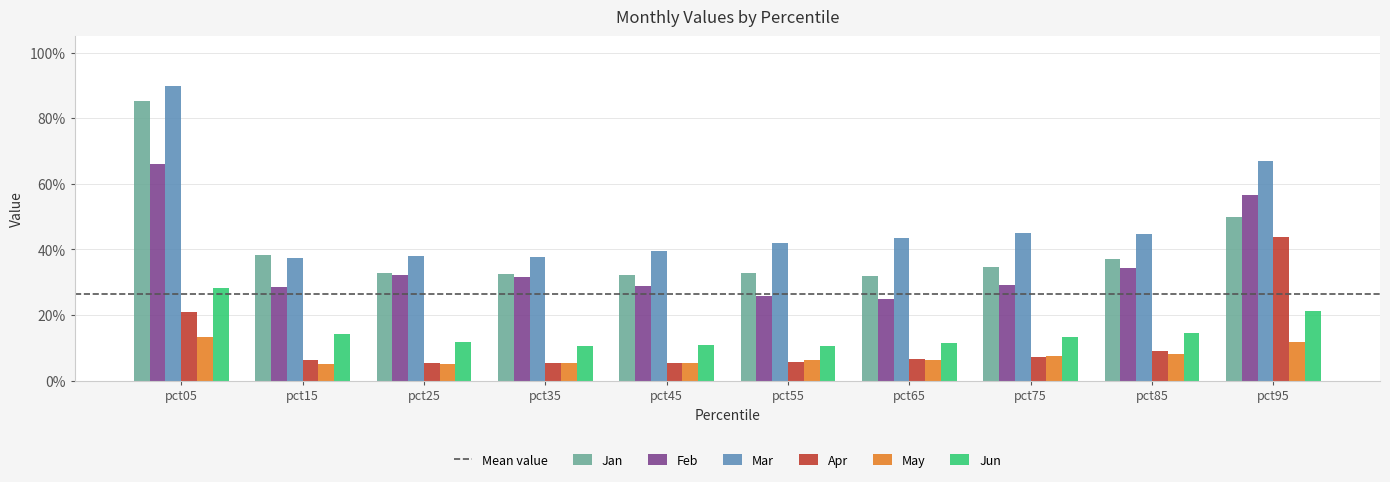

What is the sum of all Apr values?

1.2